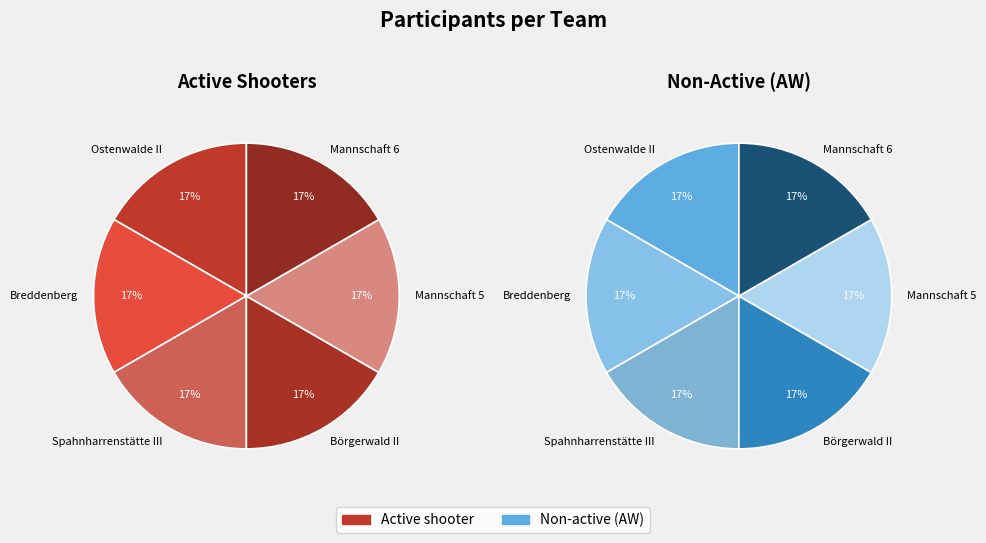

Which slice is the largest?

Ostenwalde II